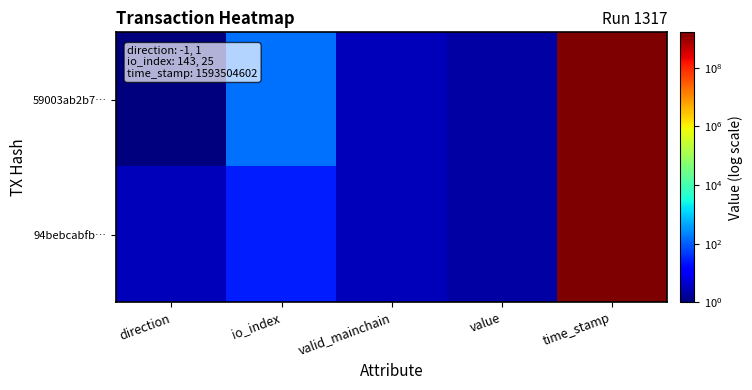

At which category does the chart reach its peak across all series?

time_stamp